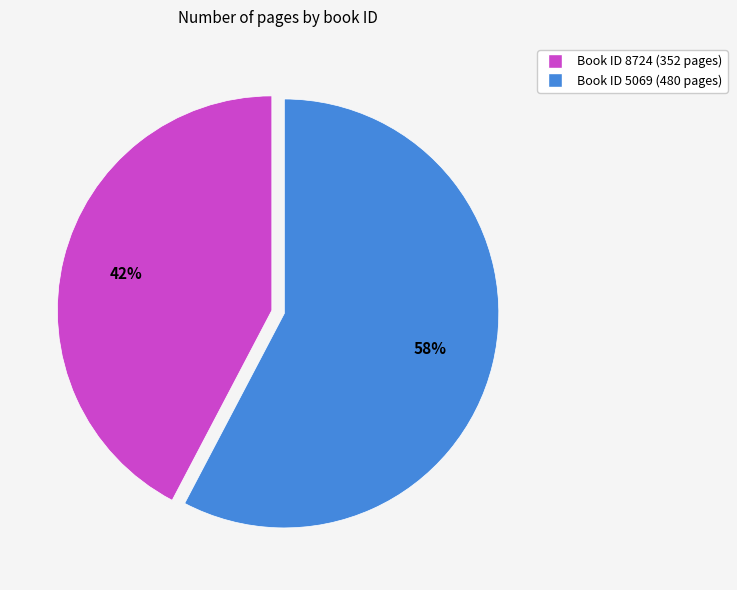

How many segments does this pie chart have?

2